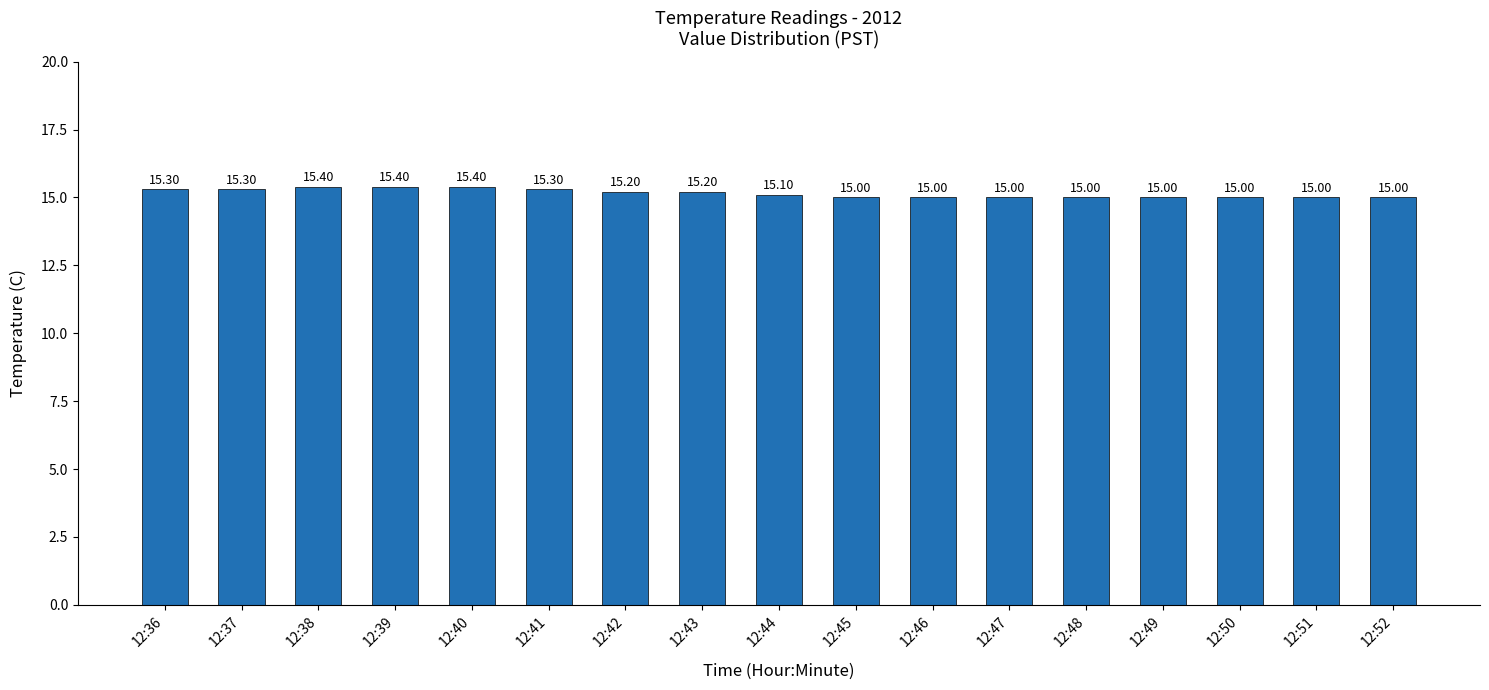

How many values exceed 15?

9